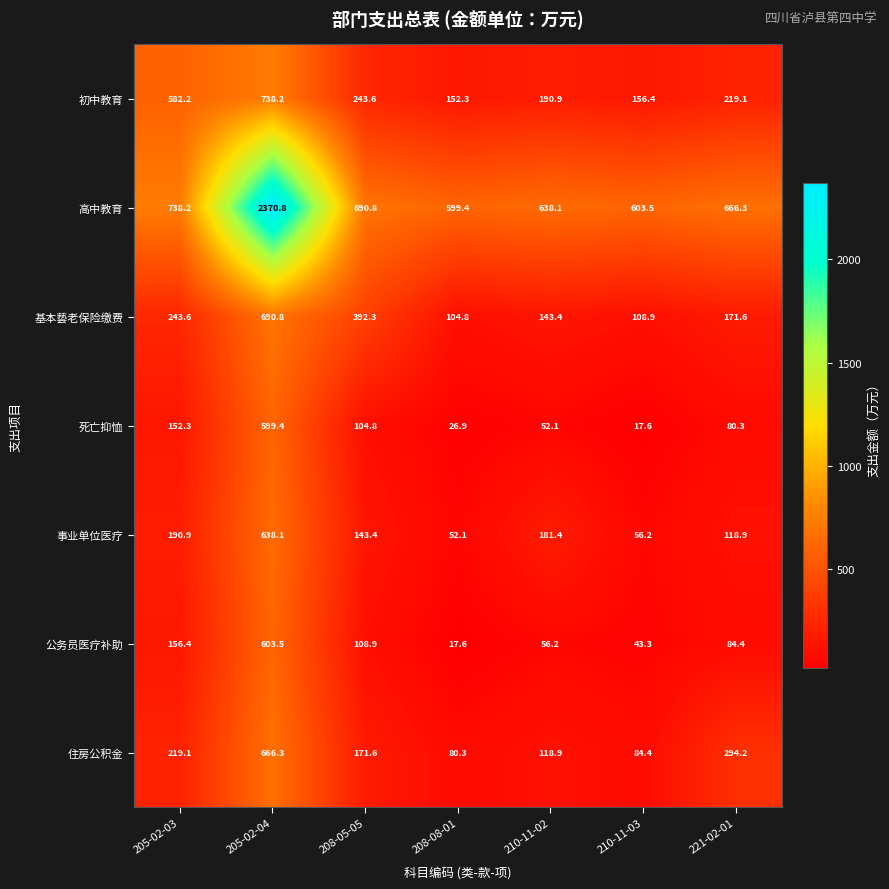

At 205-02-03, list the series in order from smallest to largest.

死亡抑恤, 公务员医疗补助, 事业单位医疗, 住房公积金, 基本兿老保险缴费, 初中教育, 高中教育